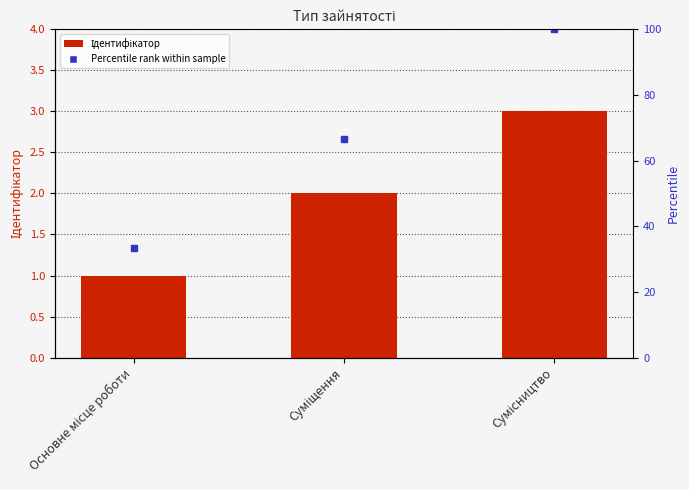

What is the ratio of the value at Основне місце роботи to the value at Суміщення?

0.5